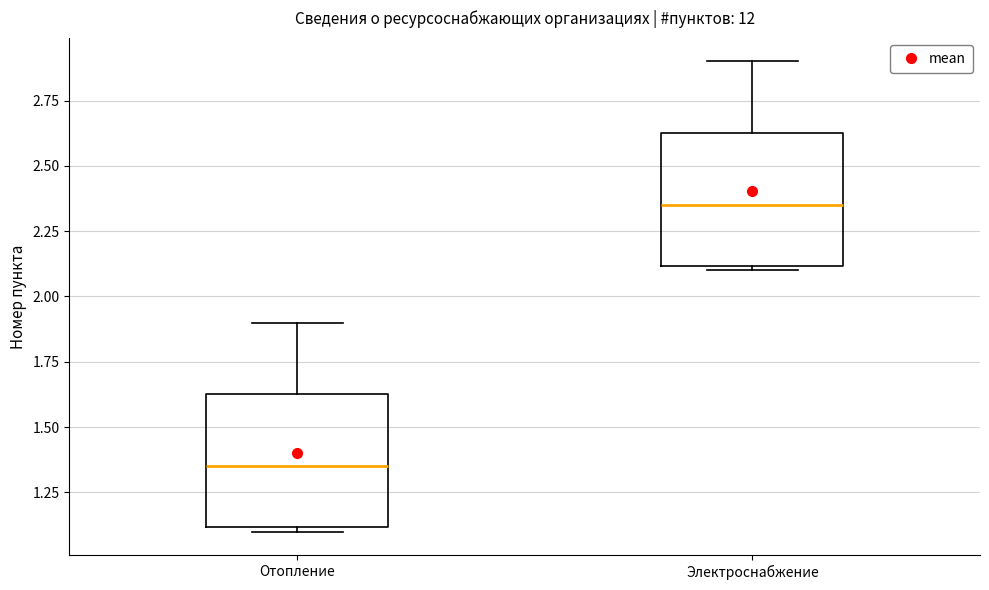

Reading left to right, read every box against the y-axis: the position of its median line, the range the box covers, and the ends of its whiskers. The values are not printed on the chart, so give them approximately, as read against the axis.

Отопление: median 1.35, box 1.10 to 1.65, whiskers 1.10 (just below the box's lower edge) to 1.90
Электроснабжение: median 2.35, box 2.10 to 2.65, whiskers 2.10 (just below the box's lower edge) to 2.90